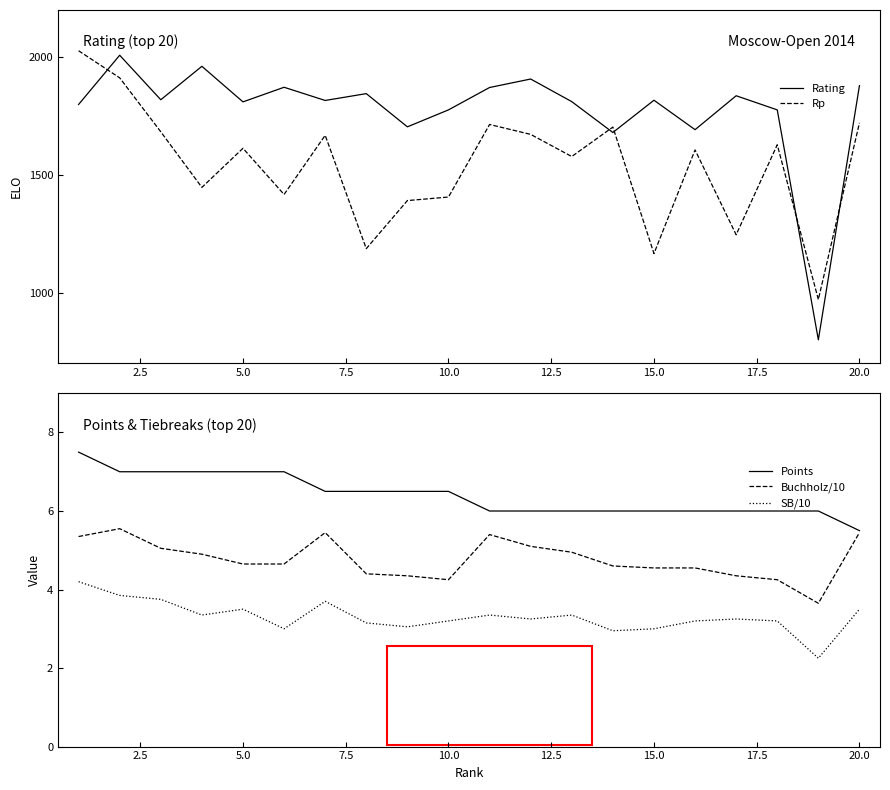

True or false: SB/10 and Points intersect in this chart.

False